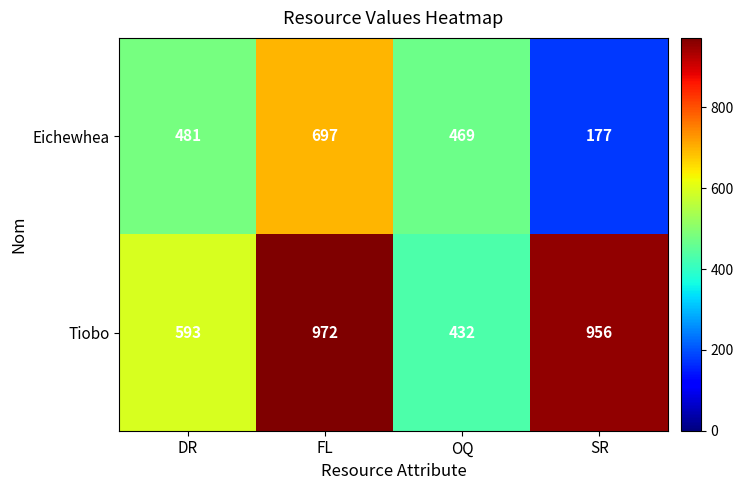

Which category has the highest value in the Eichewhea series?

FL